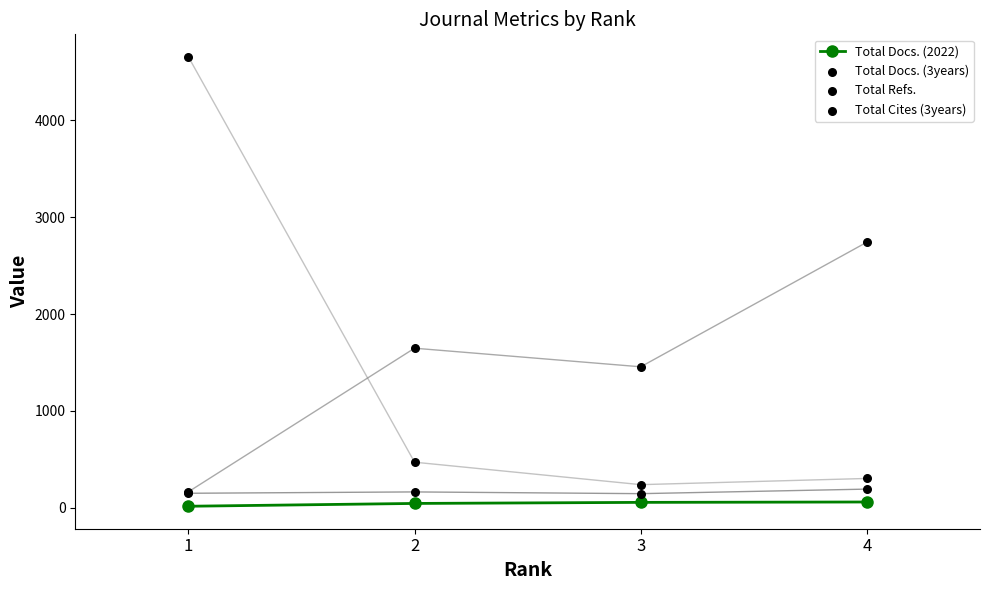

At how many categories does at least one series exceed 1357?

4